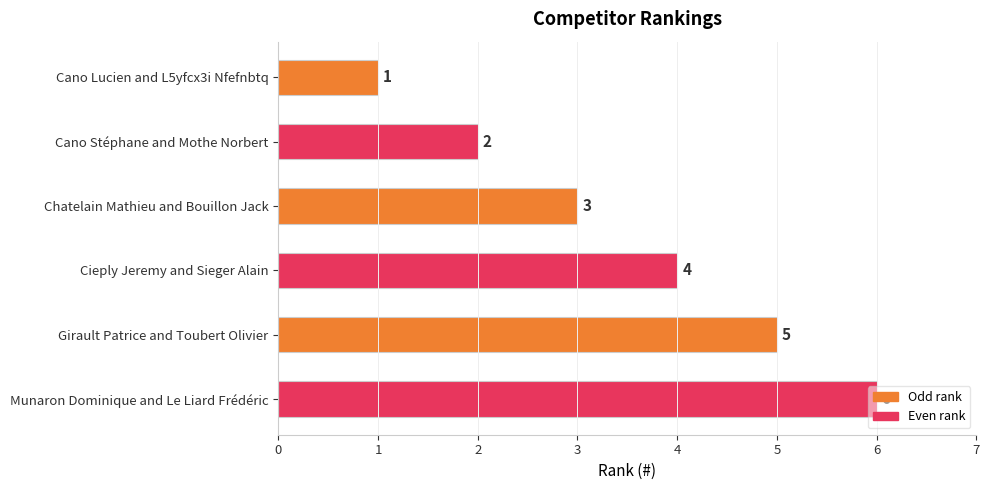

How many series are shown in this chart?

1